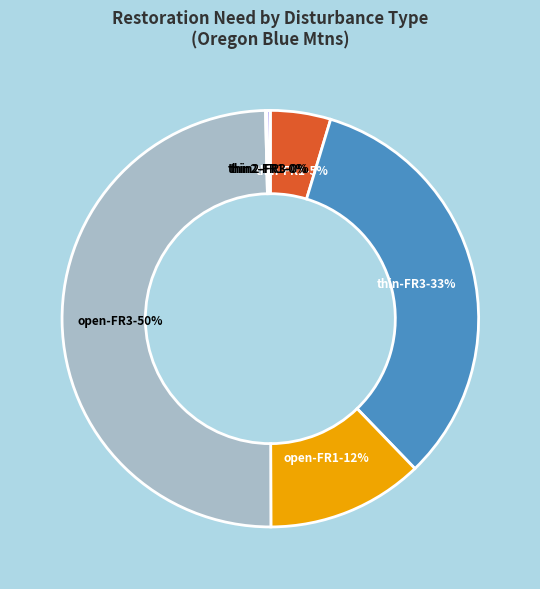

To the nearest percent, what is the average slice percentage?

17%